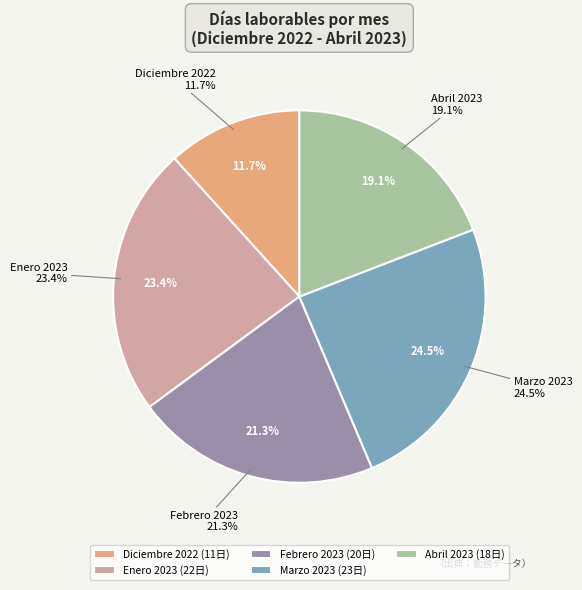

Is there a majority slice in this chart?

No